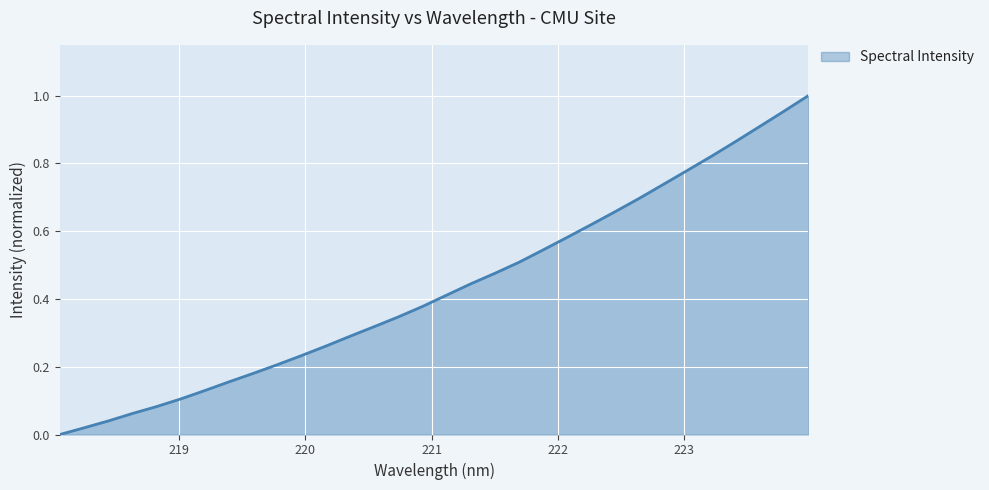

Is this an area chart (filled region under the line)?

Yes